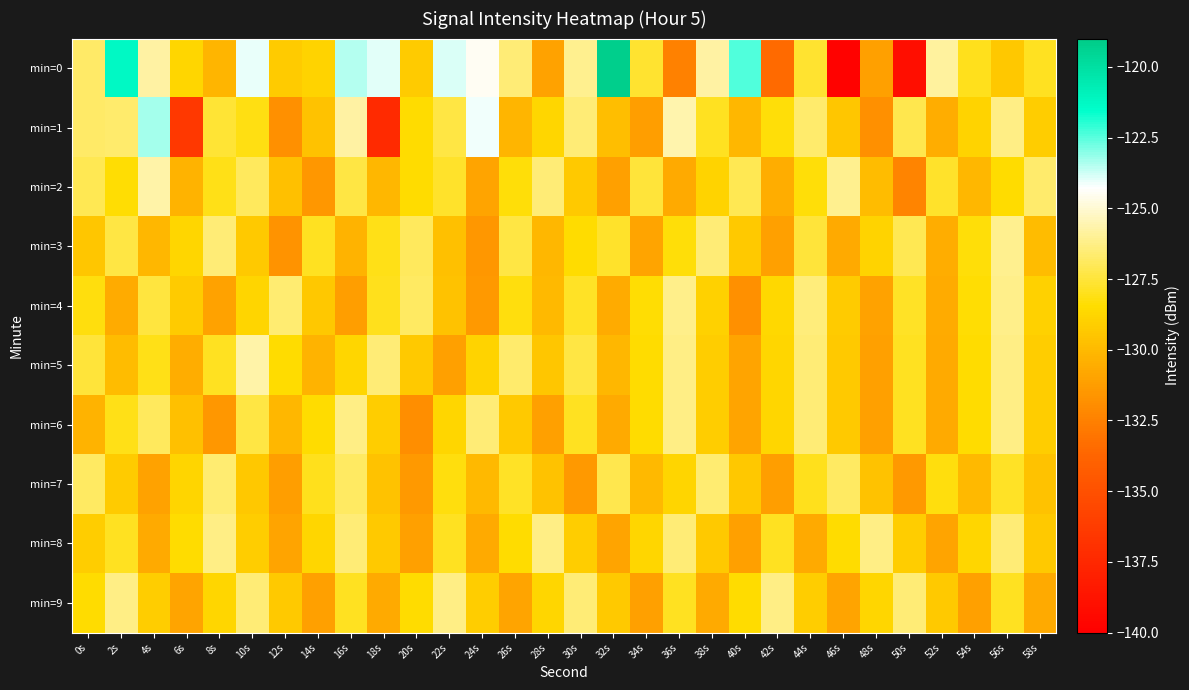

Which label corresponds to the smallest value in the chart?

46s